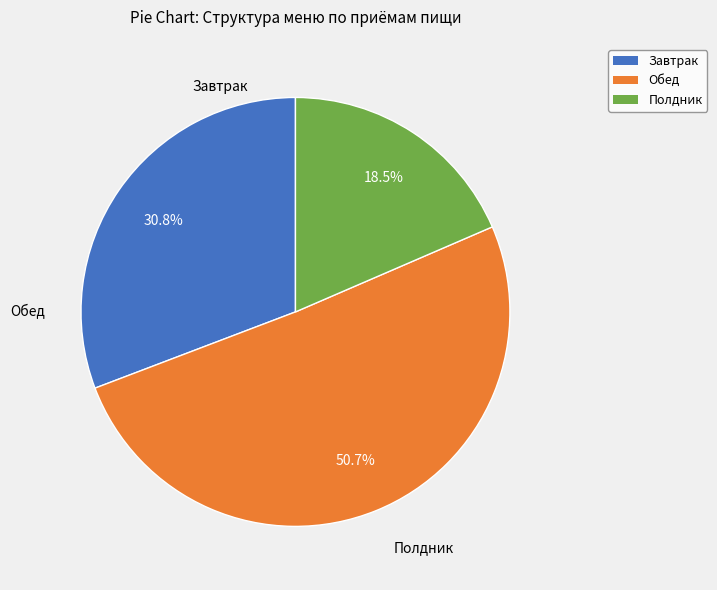

Approximately how many times larger is the value at Полдник compared to Завтрак?

0.6